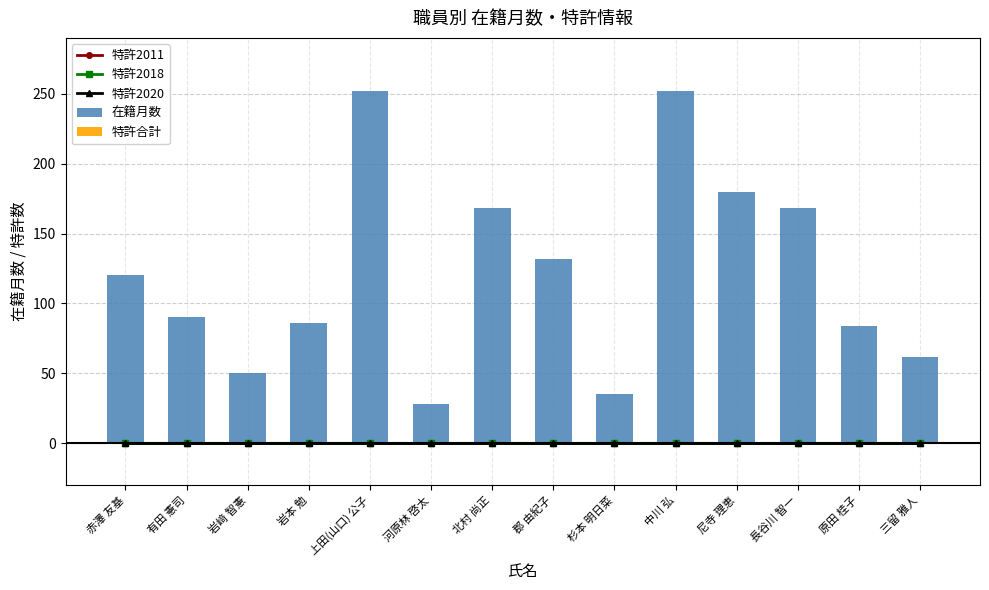

Which series has the widest spread of values?

在籍月数